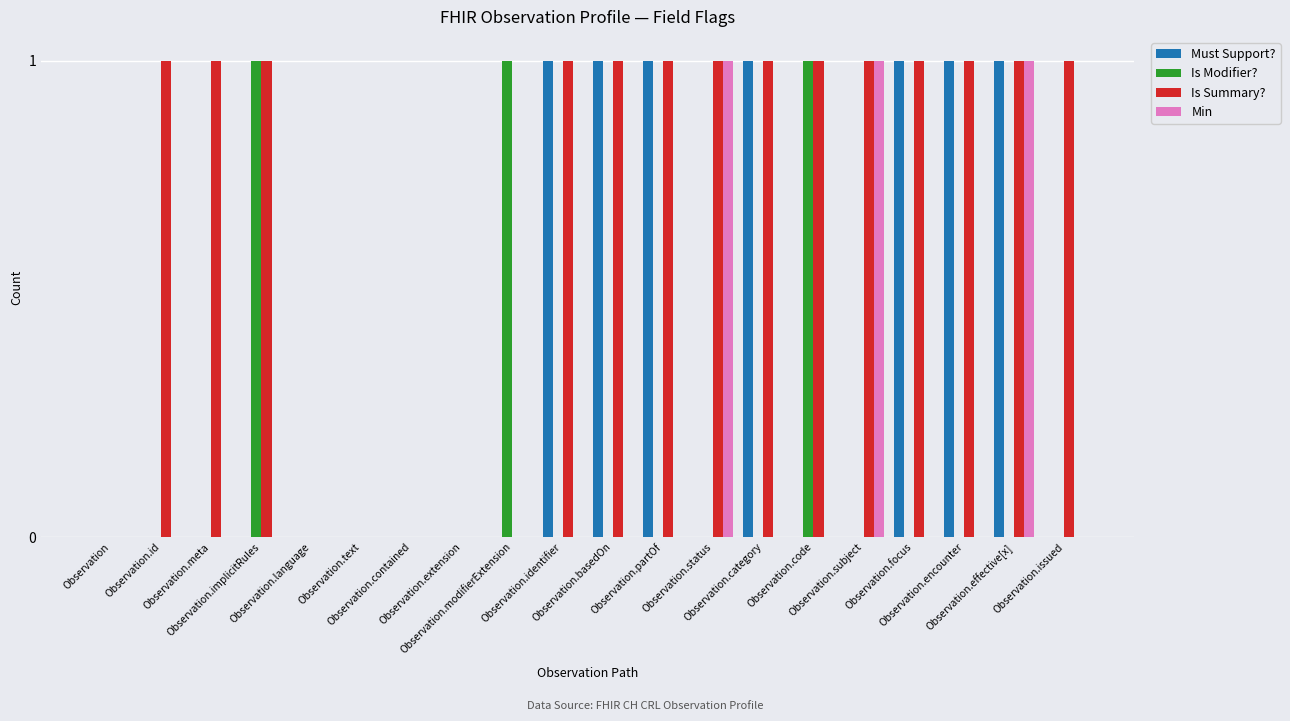

Are the bars grouped side by side (vs. stacked)?

Yes